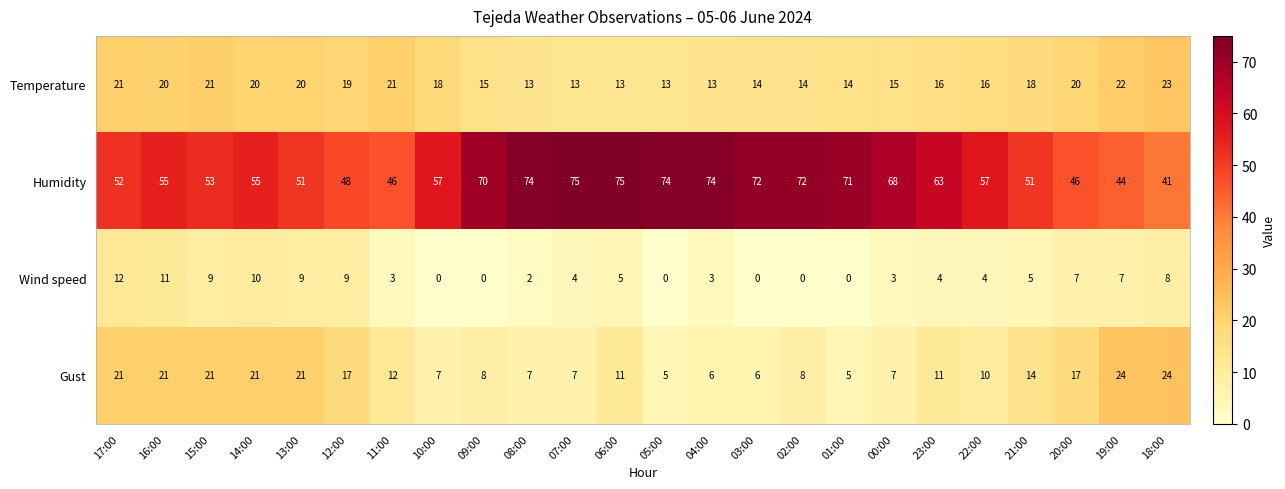

How many data points does each series have?

24